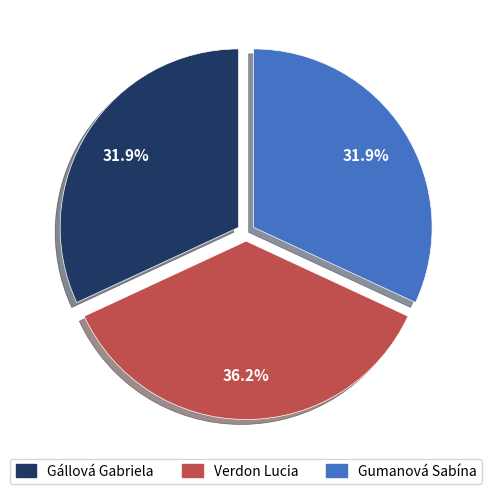

Is there any slice that represents more than half of the pie?

No